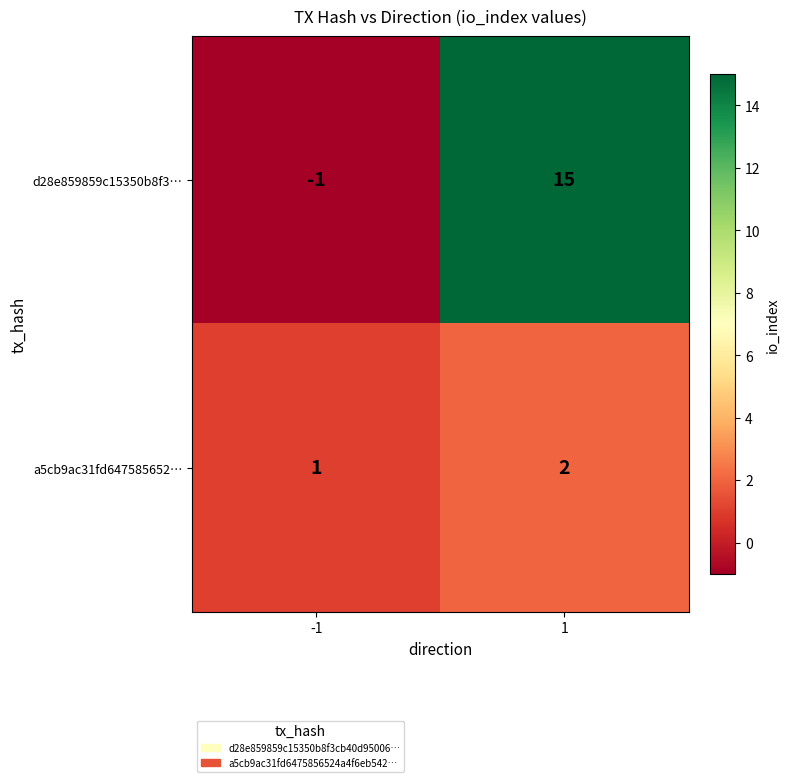

What is the sum of the d28e859859c15350b8f3… values at 1 and -1?

14